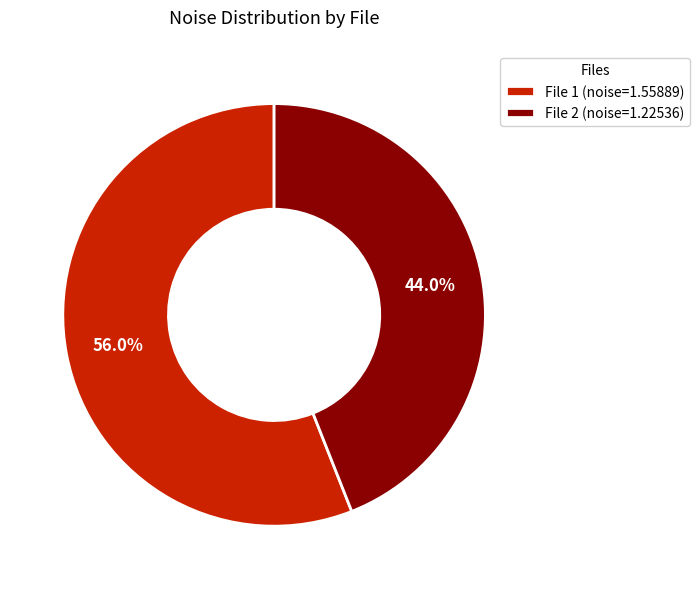

To the nearest percent, what is the average slice percentage?

50%